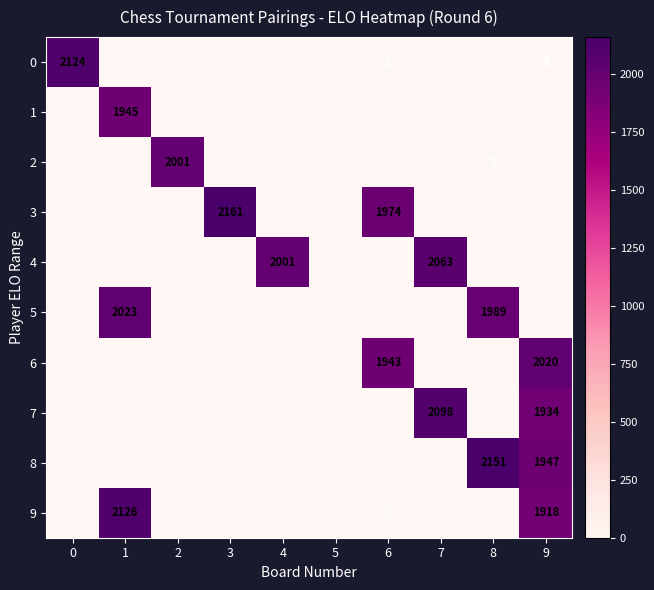

Is it true that 6 equals 0 at 1?

True